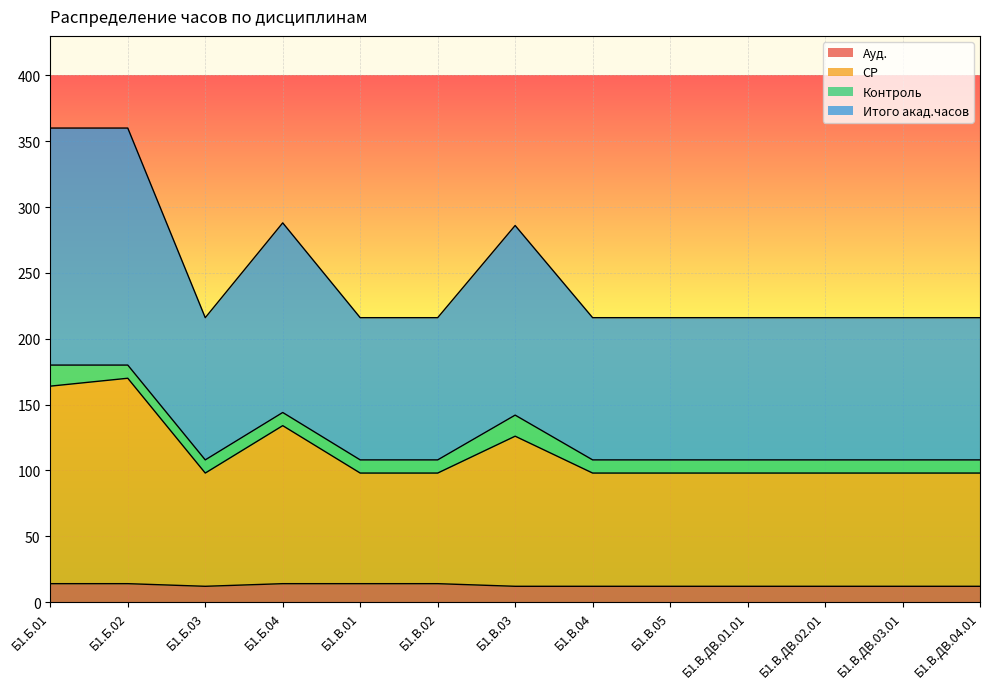

True or false: Ауд. and СР intersect in this chart.

False